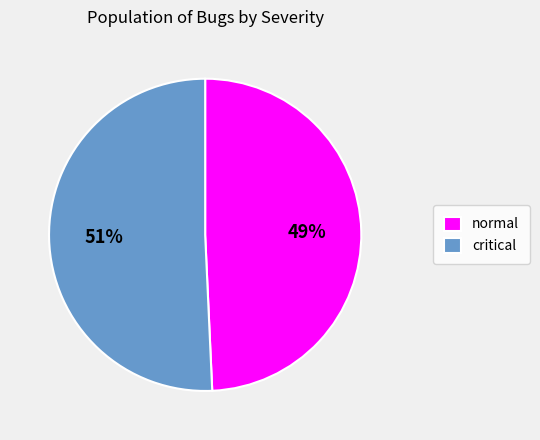

To the nearest percent, what is the average slice percentage?

50%